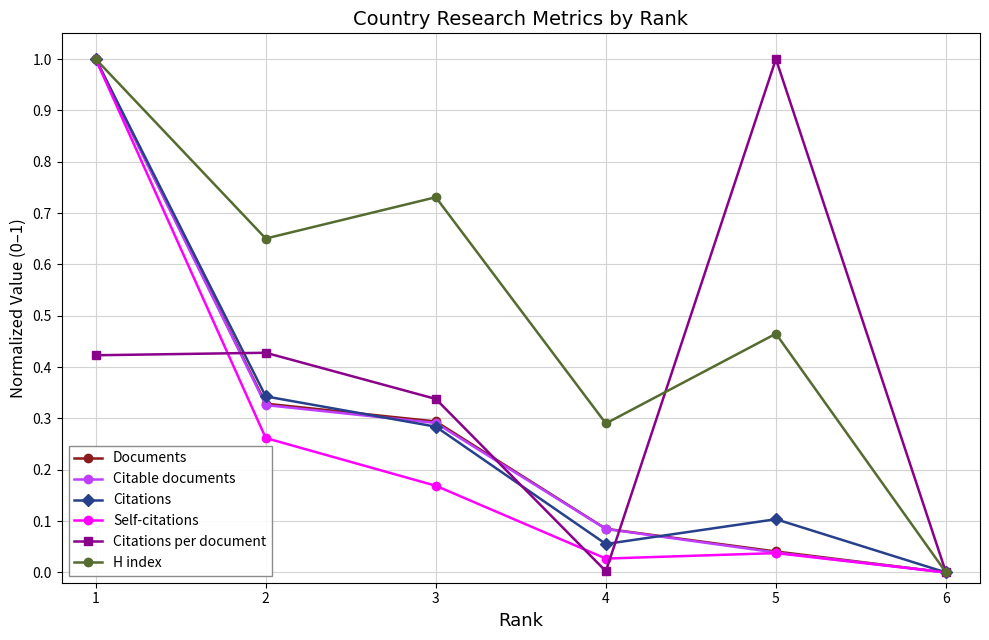

Which category has the highest value in the Self-citations series?

1